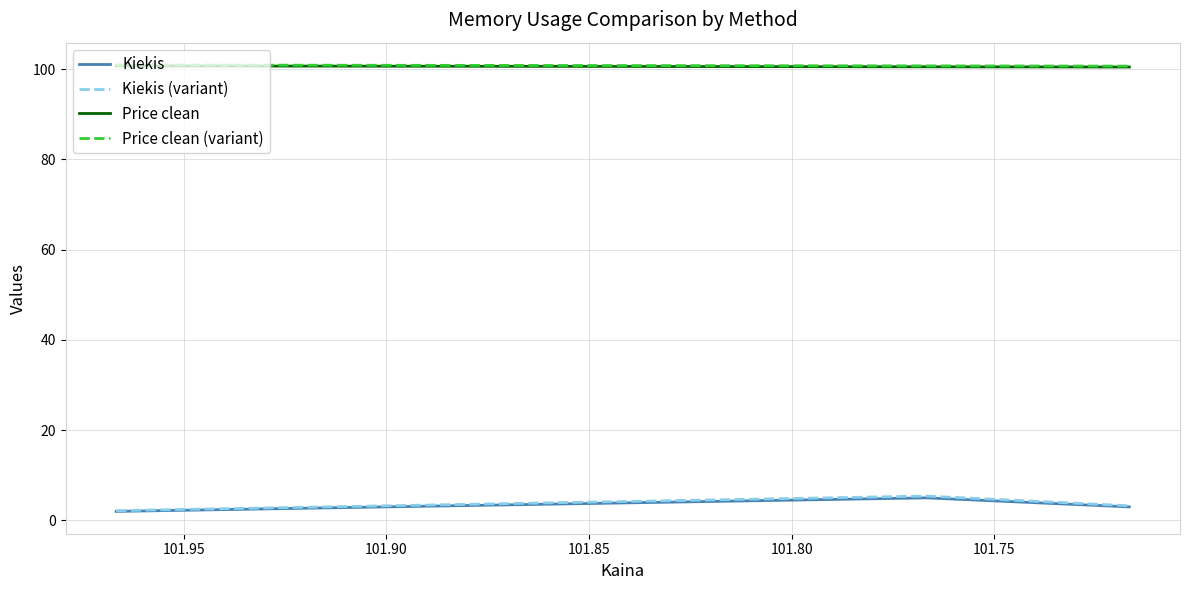

The Price clean (variant) series shows 150.9 at 101.80. True or false?

False